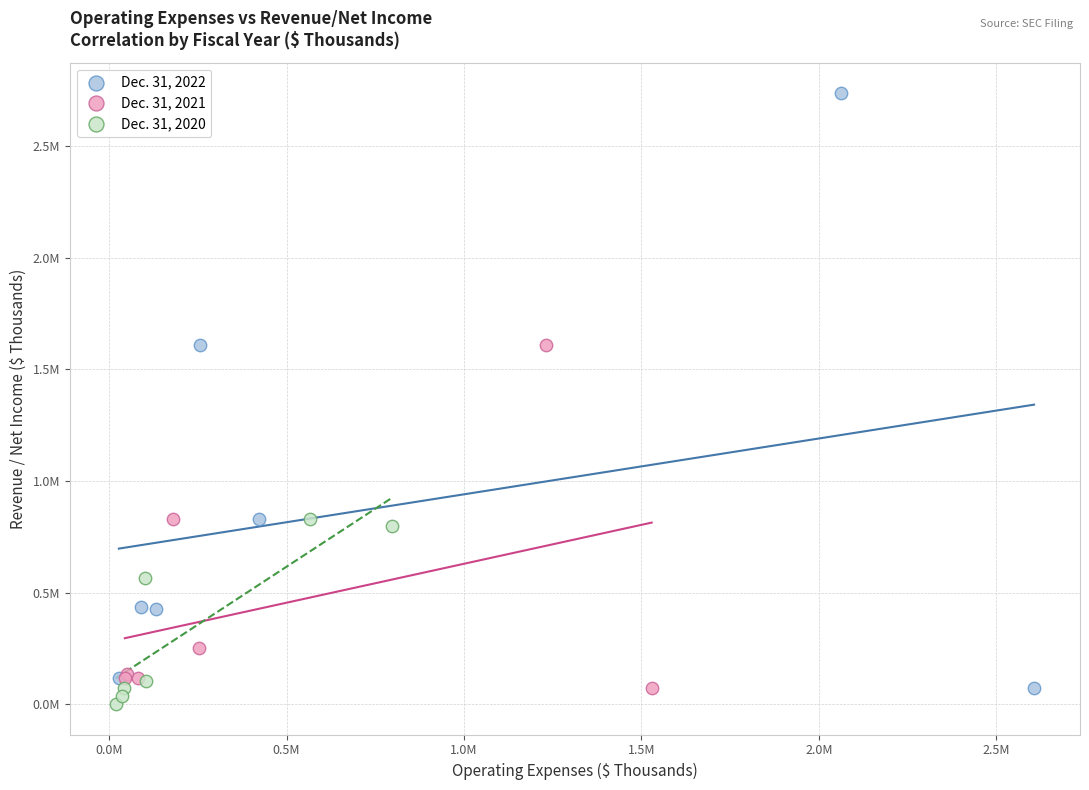

Which series contains the highest Y value?

Dec. 31, 2022